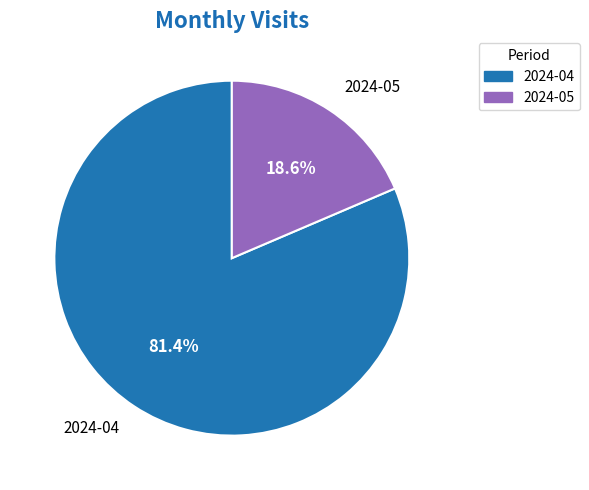

Is it true that 2024-05 is 19% of the pie?

True